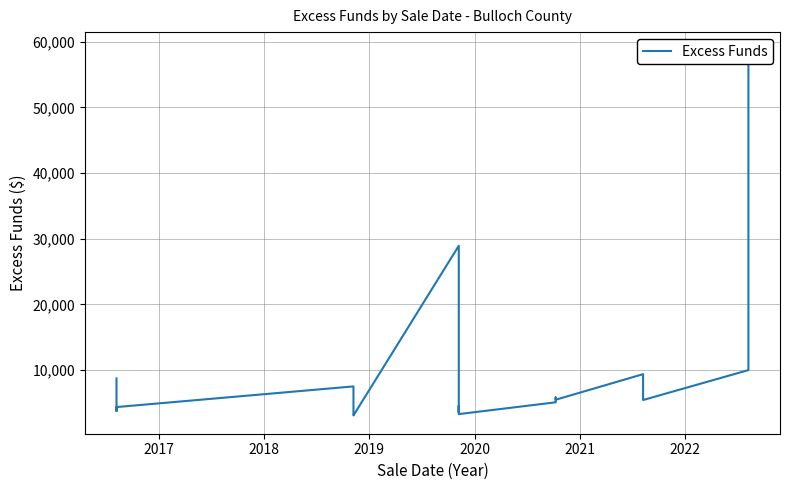

The value at 2022 is 1406.7. True or false?

False